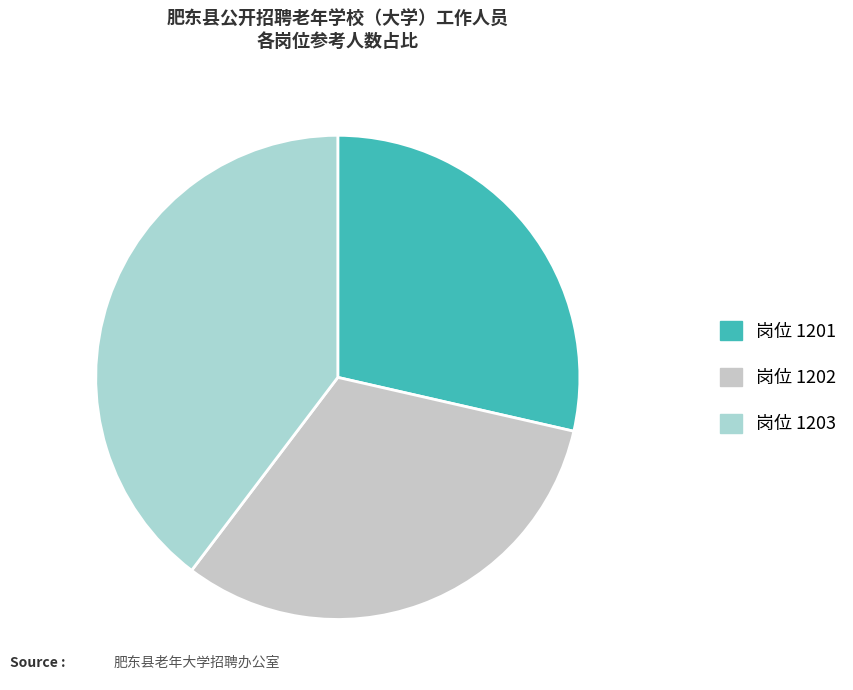

What is the smallest slice in the pie chart?

岗位 1201